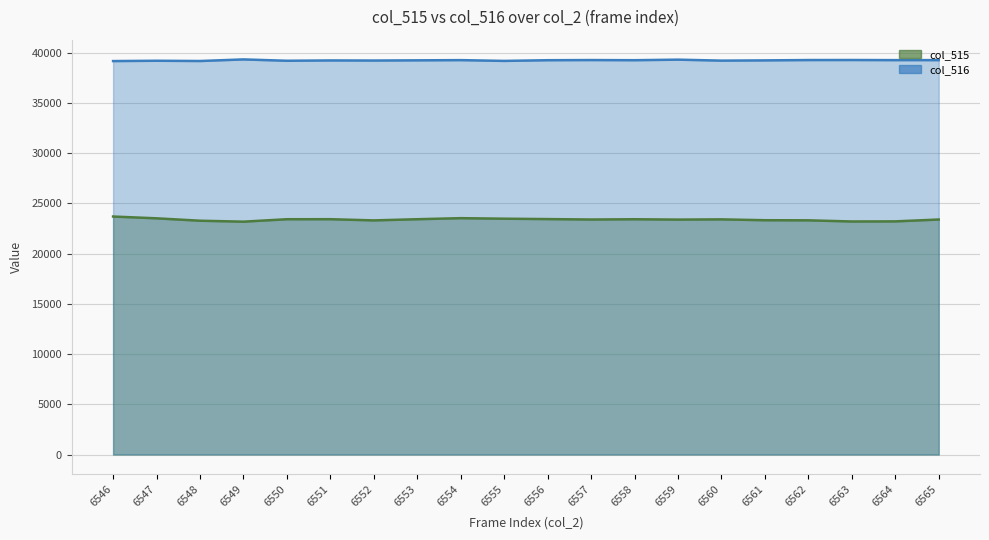

Between 6552 and 6558, which series saw the biggest shift?

col_515